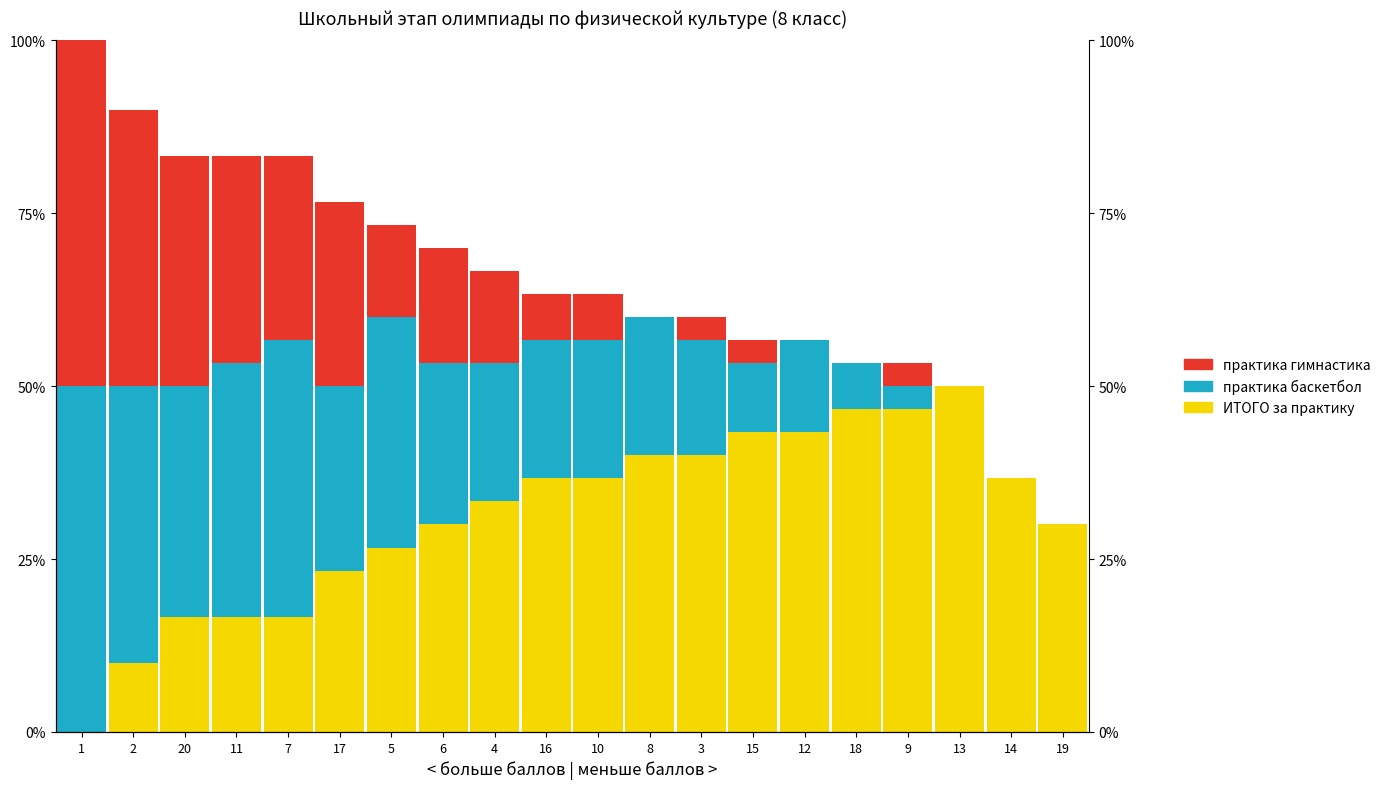

At which category is the sum across all series the highest?

1